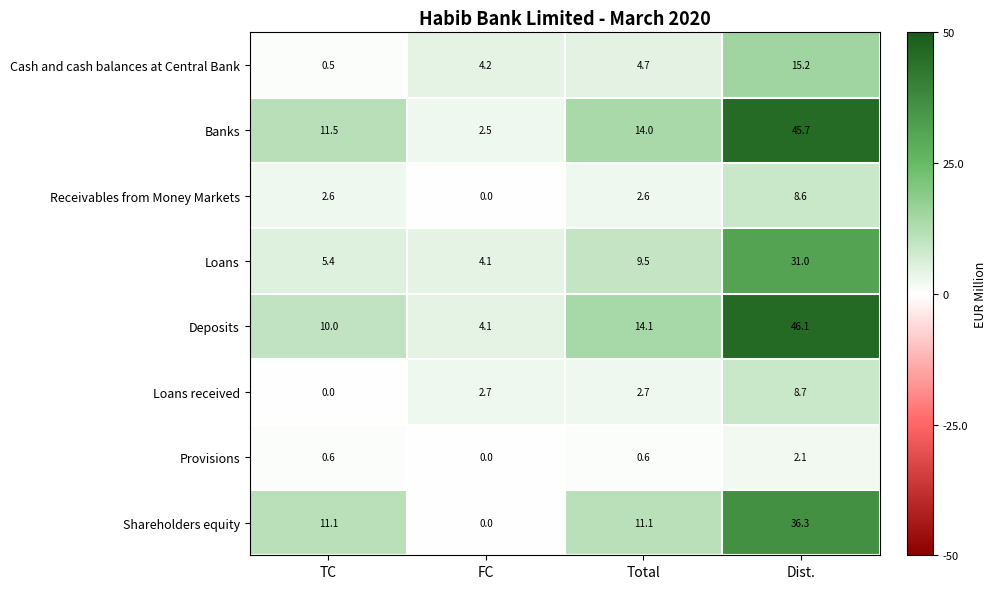

Rank the series by their maximum value, from lowest to highest.

Provisions, Receivables from Money Markets, Loans received, Cash and cash balances at Central Bank, Loans, Shareholders equity, Banks, Deposits